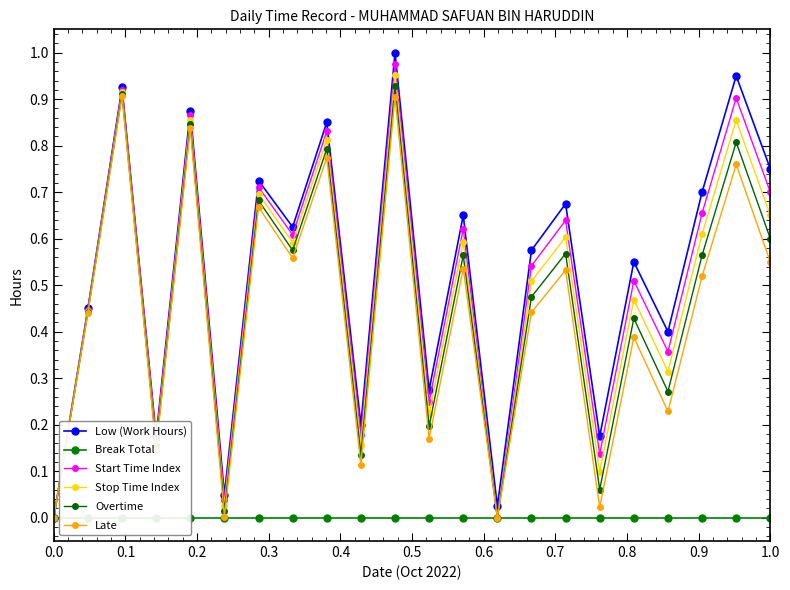

Does the chart display data point markers on the line(s)?

Yes